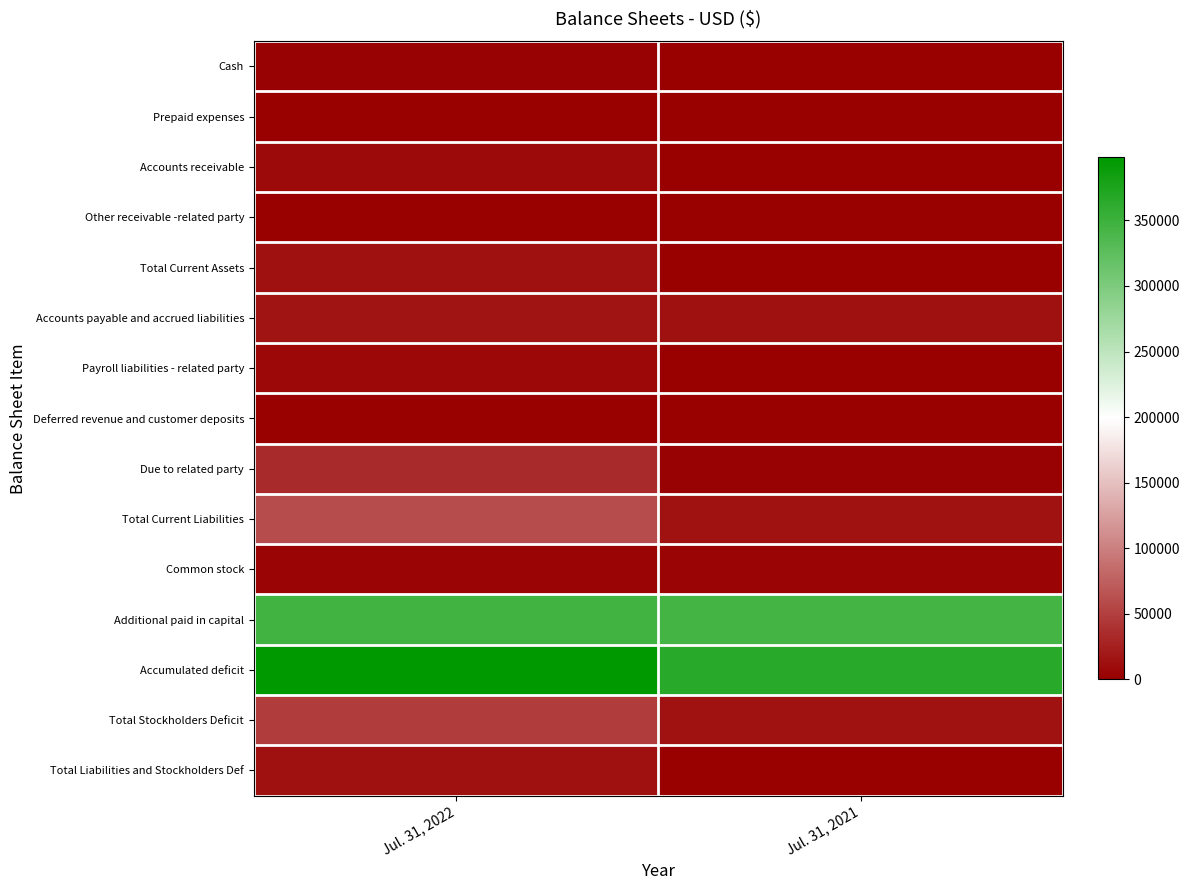

At which category is the sum across all series the highest?

Jul. 31, 2022